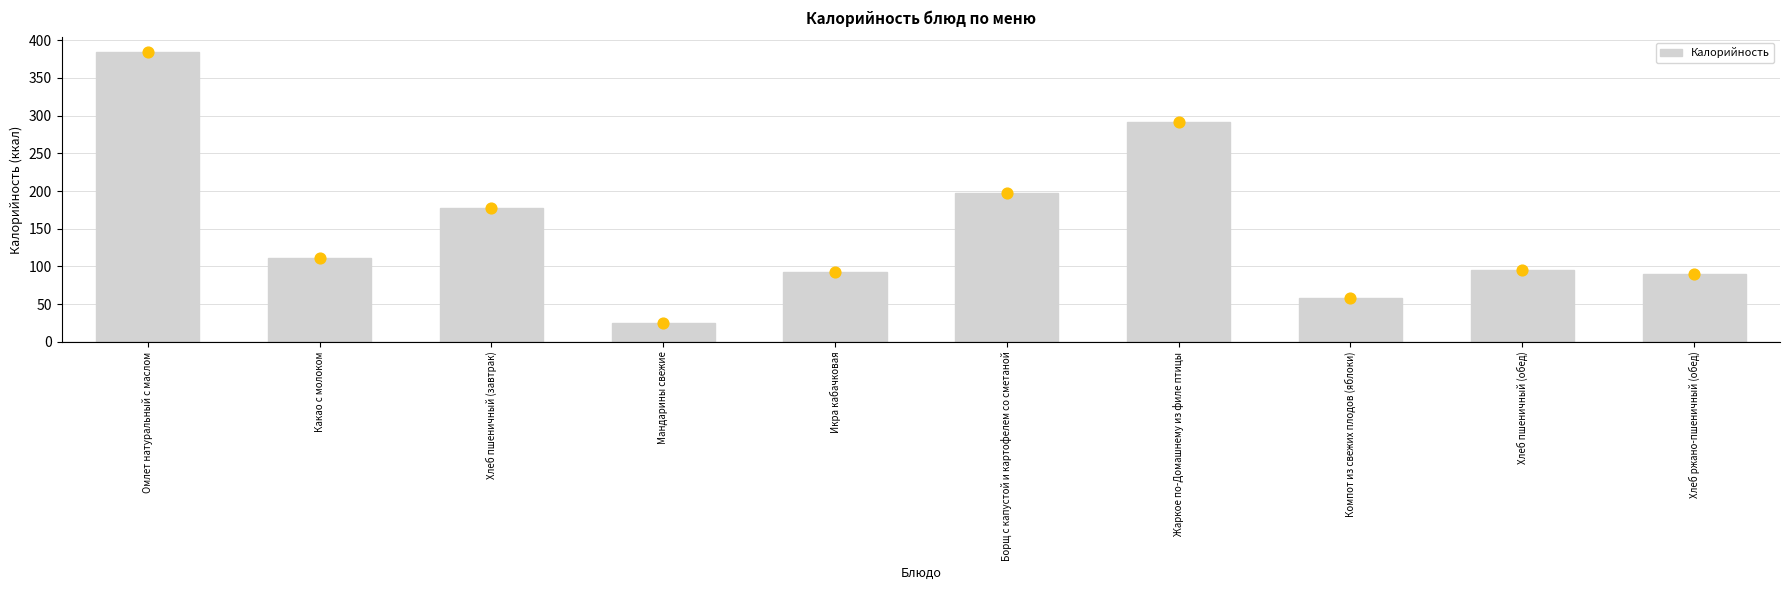

What is the change in value from Какао с молоком to Борщ с капустой и картофелем со сметаной?

+86.8